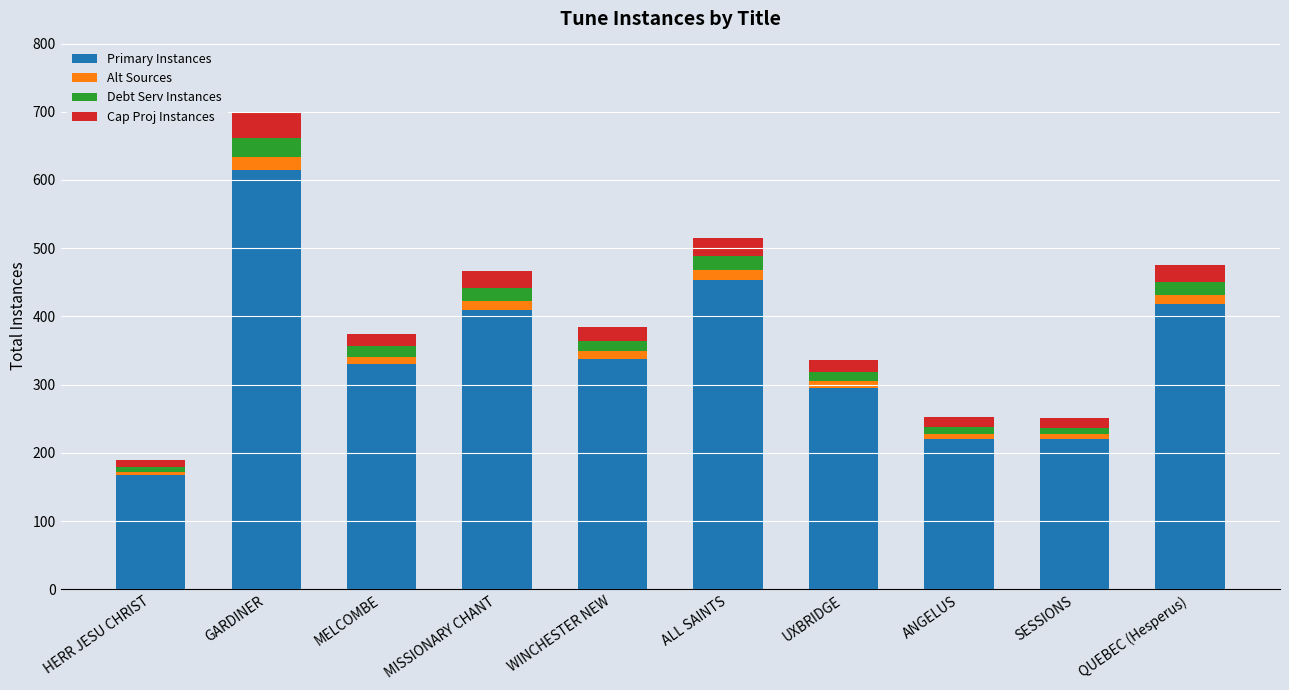

What is the difference between the maximum and minimum values in the Primary Instances series?

447